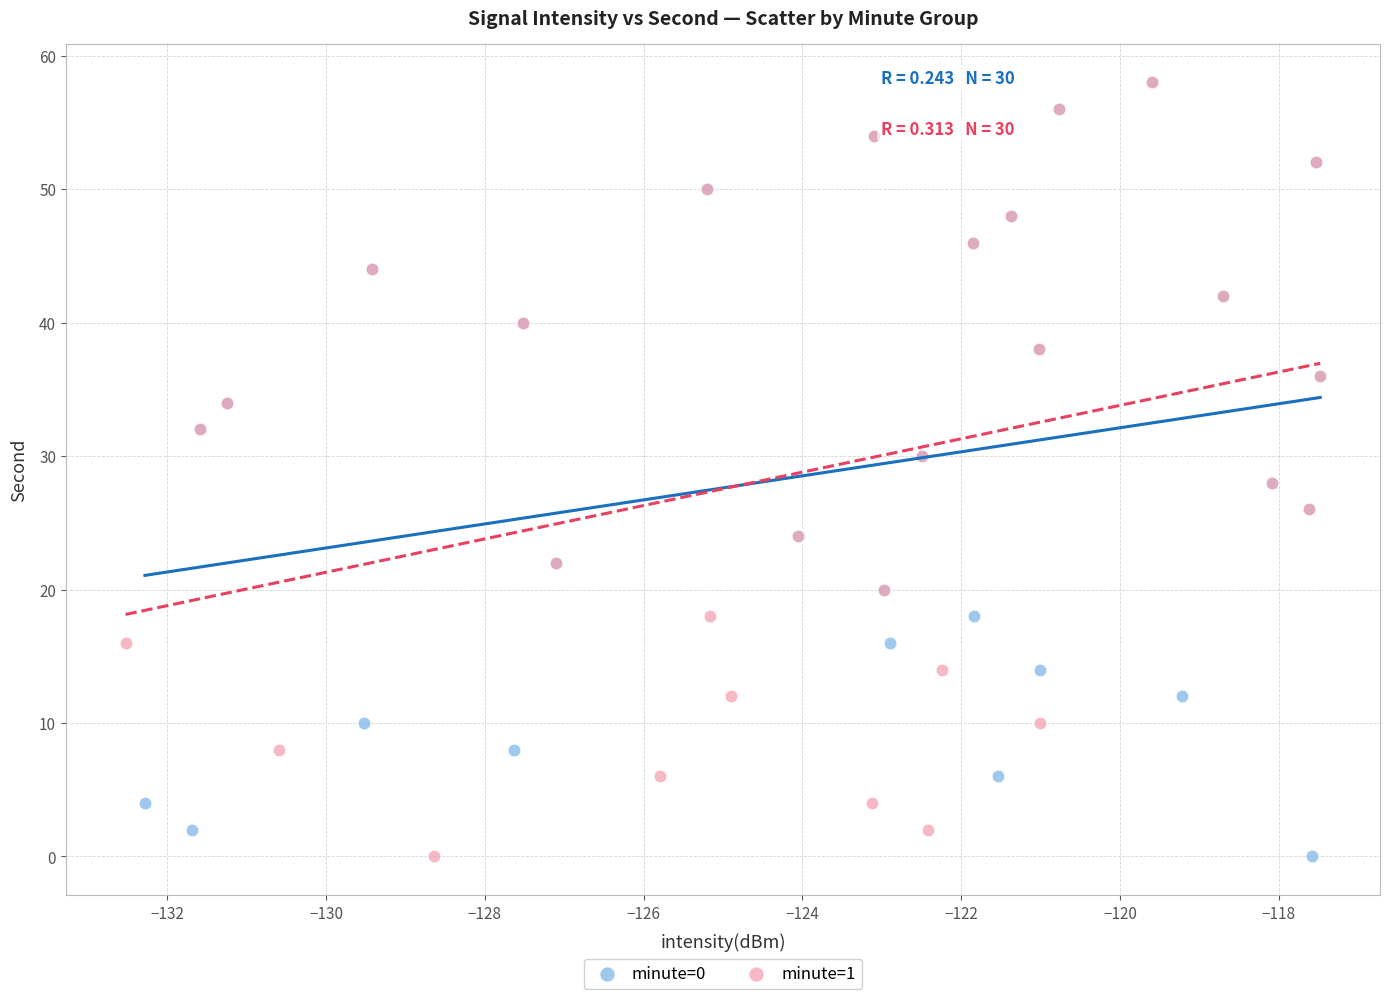

What are all the series names shown in the legend?

minute=0, minute=1